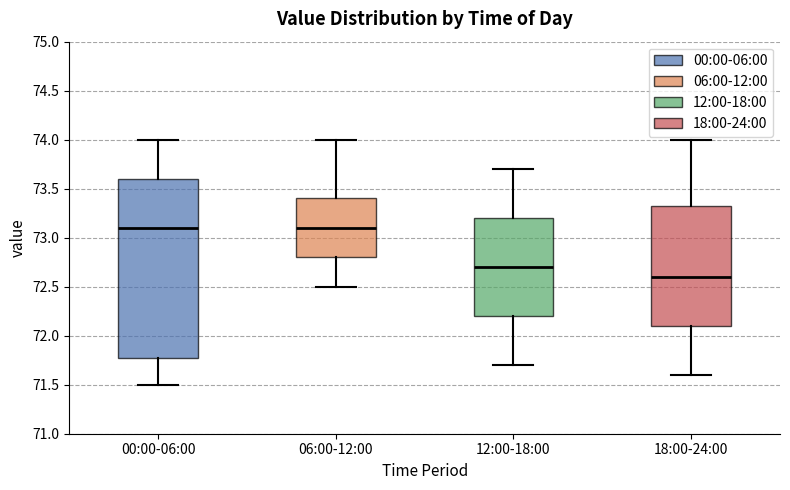

Which box has the lowest median line?

18:00-24:00